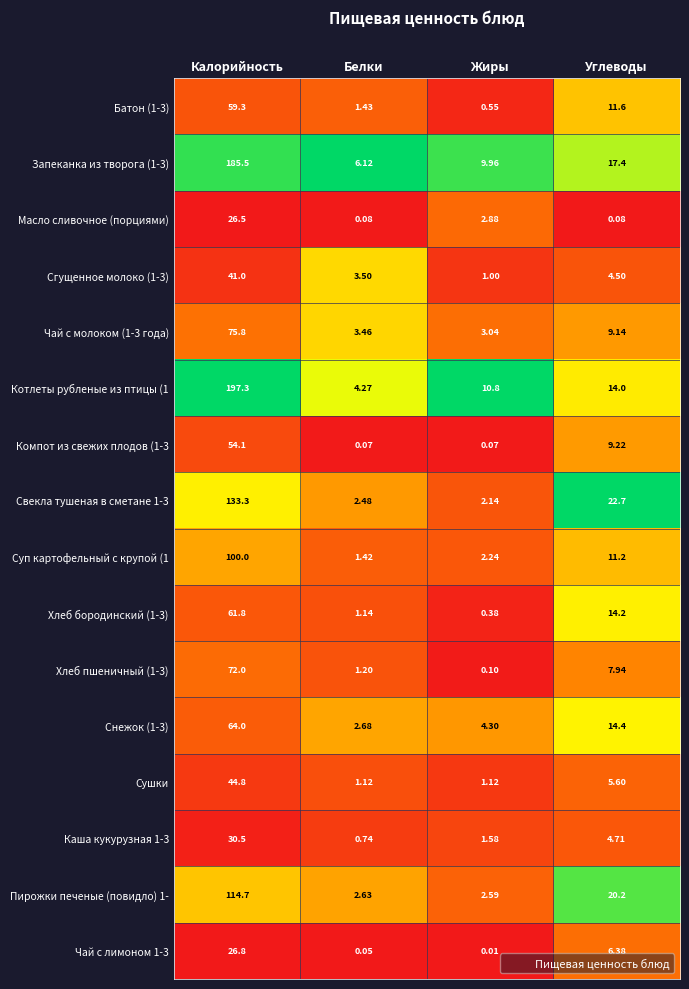

Rank the series by their maximum value, from lowest to highest.

Масло сливочное (порциями), Чай с лимоном 1-3, Каша кукурузная 1-3, Сгущенное молоко (1-3), Сушки, Компот из свежих плодов (1-3, Батон (1-3), Хлеб бородинский (1-3), Снежок (1-3), Хлеб пшеничный (1-3), Чай с молоком (1-3 года), Суп картофельный с крупой (1, Пирожки печеные (повидло) 1-, Свекла тушеная в сметане 1-3, Запеканка из творога (1-3), Котлеты рубленые из птицы (1